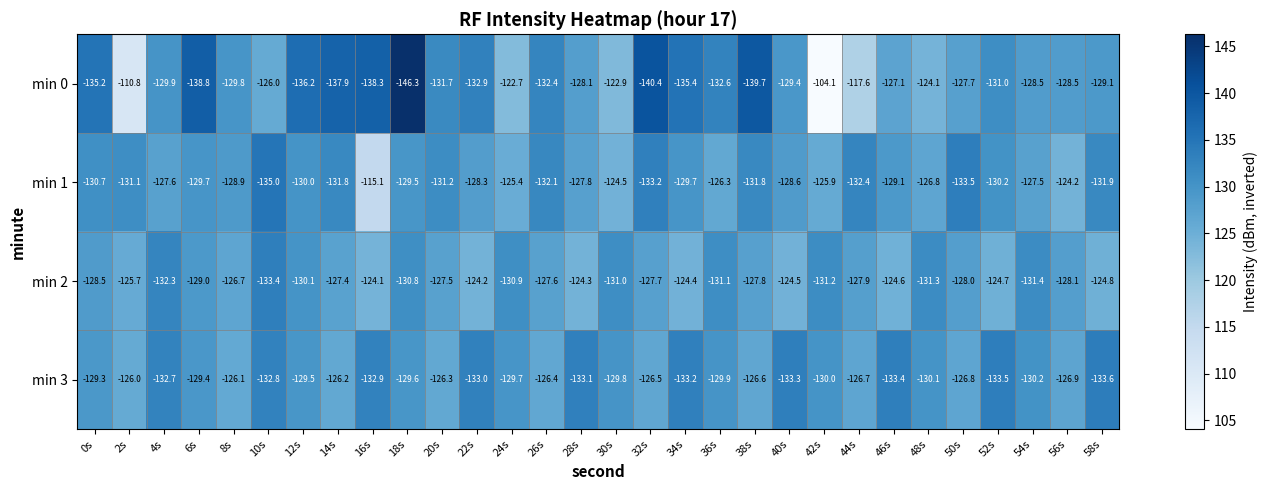

What is the spread (max minus min) of values at 20s?

5.4